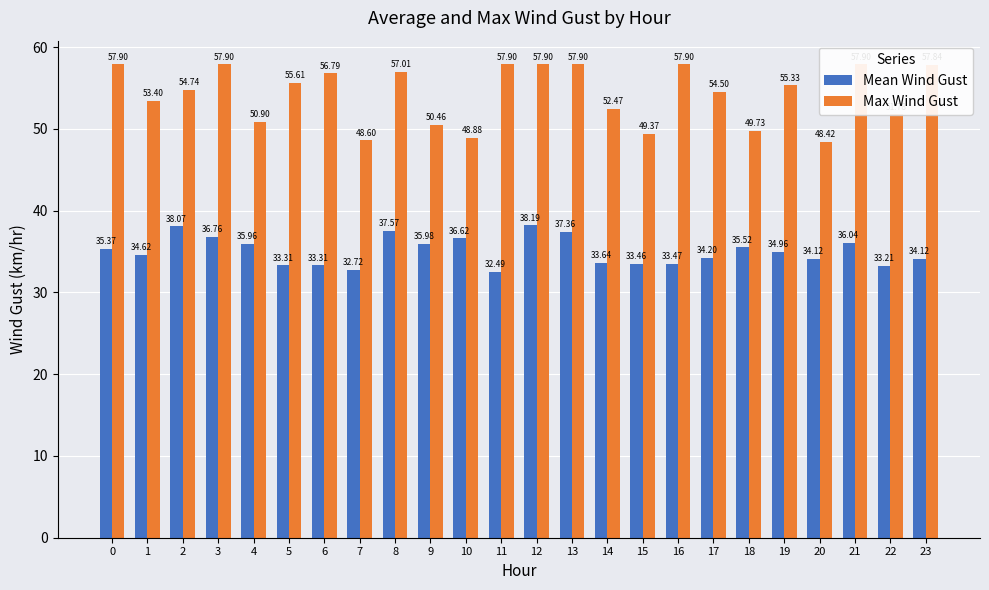

What is the value of the Mean Wind Gust bar at the 18th from the left?

34.2